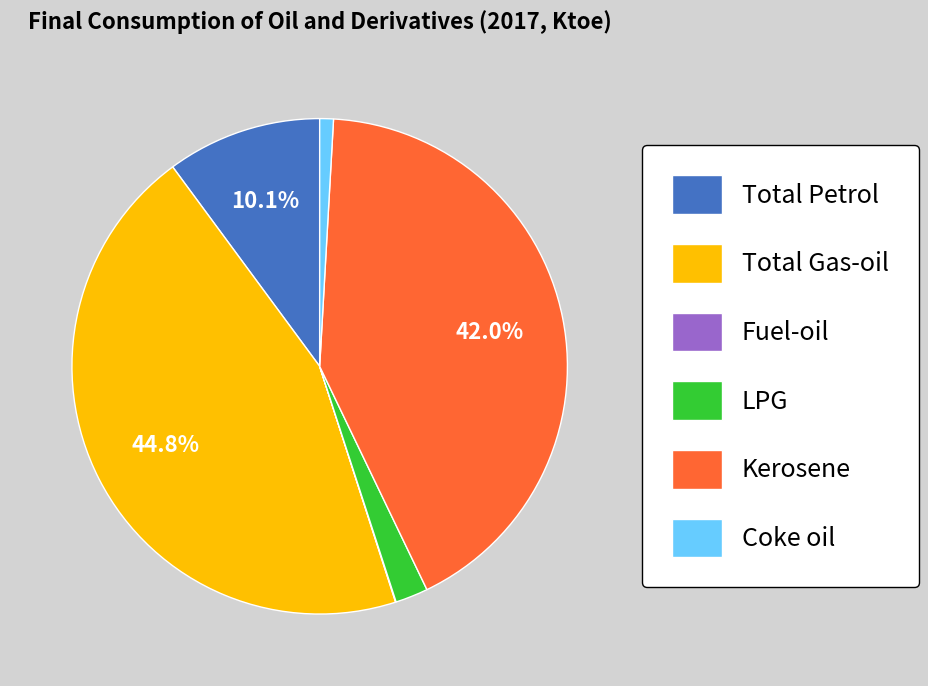

Combined, do Total Gas-oil and Kerosene account for over 50%?

Yes